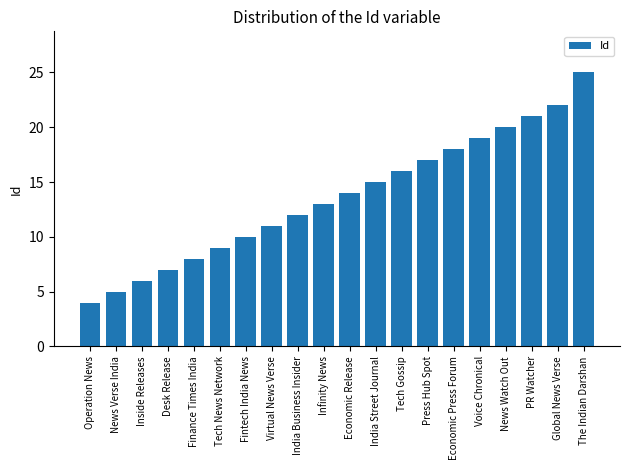

The value at Finance Times India is 8. True or false?

True